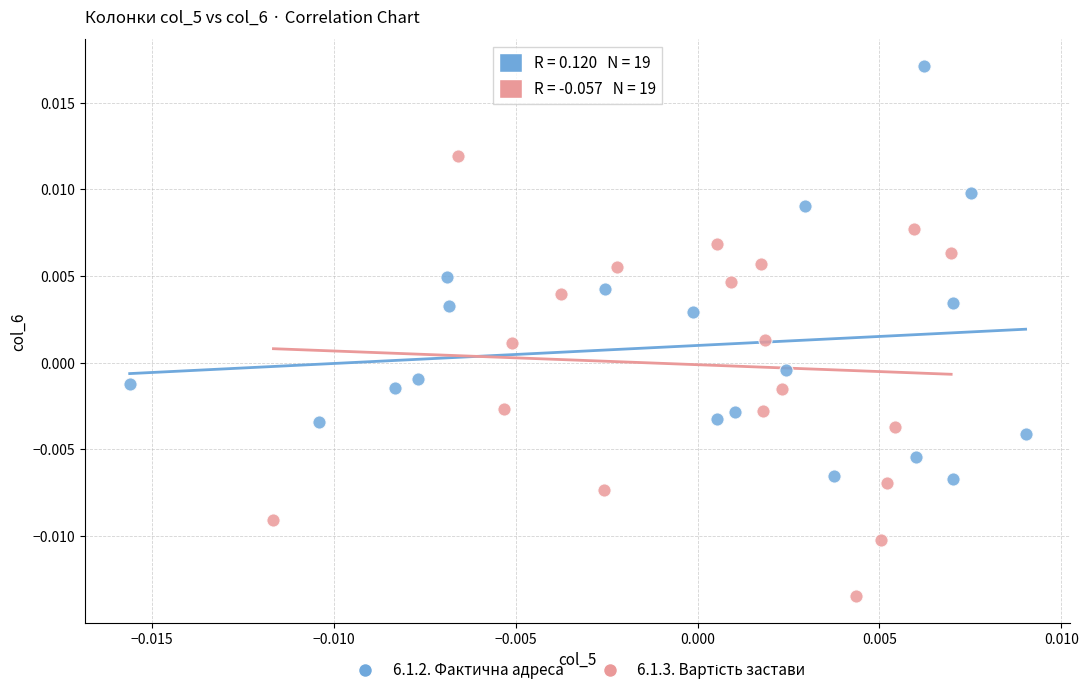

Which series reaches the maximum Y coordinate?

6.1.2. Фактична адреса